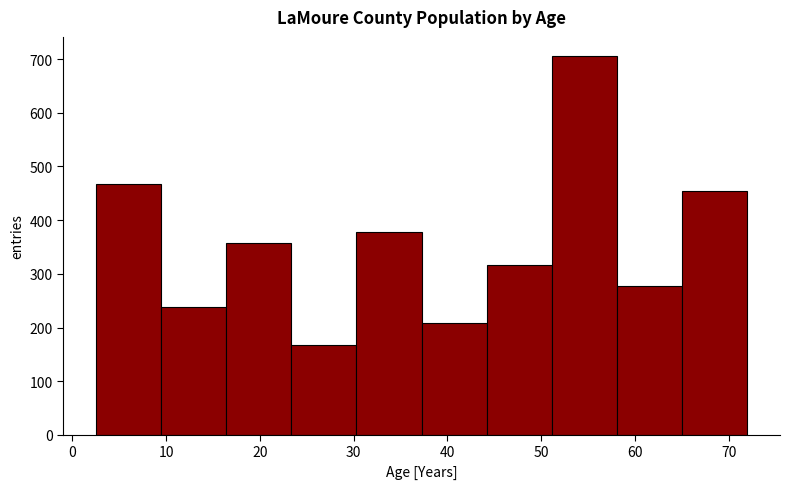

Reading left to right, list every bar in this chart as the range it spans on the x-axis followed by its height. Neither the bar edges nor the heights are printed on the chart, so give them approximately, as read against the axes.

3 to 9: 470
9 to 16: 240
16 to 23: 360
23 to 30: 170
30 to 37: 380
37 to 44: 210
44 to 51: 320
51 to 58: 710
58 to 65: 280
65 to 72: 460